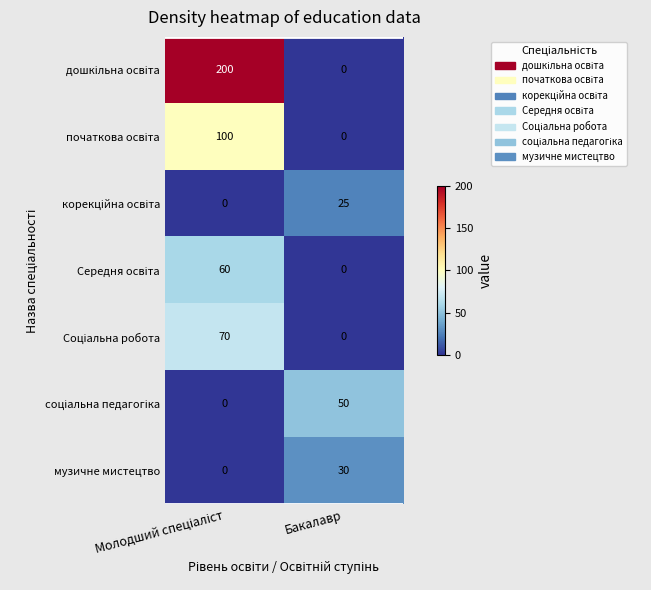

What is the maximum value shown in the chart?

200